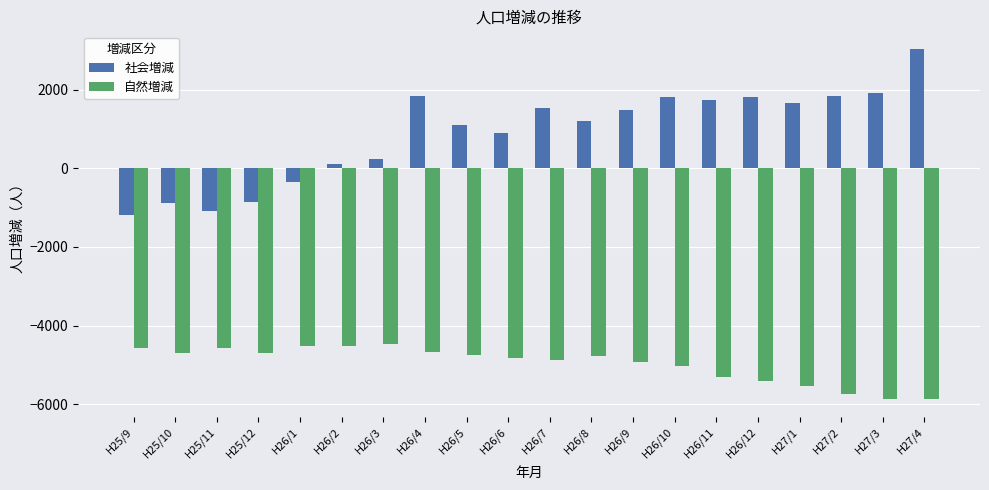

What is the difference between the 社会増減 values at H25/10 and H26/1?

543